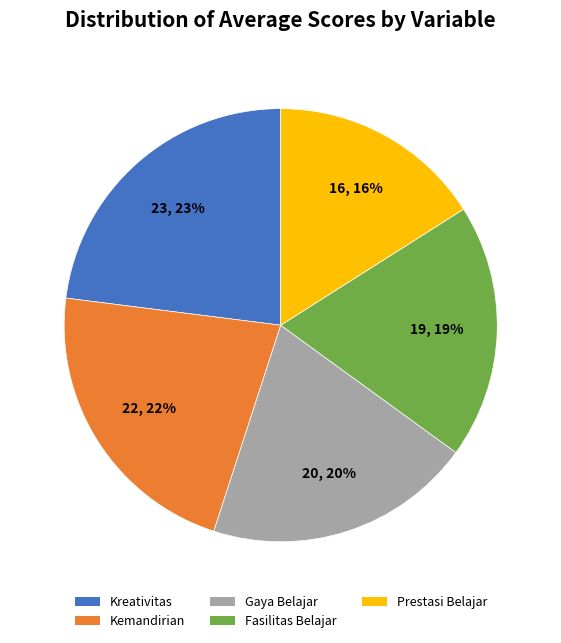

What is the largest slice in the pie chart?

Kreativitas